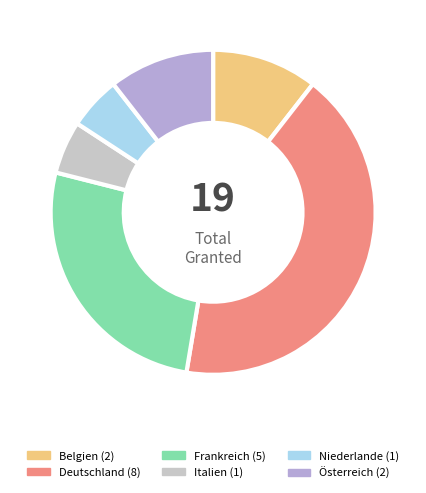

True or false: Niederlande accounts for 13% of the total.

False